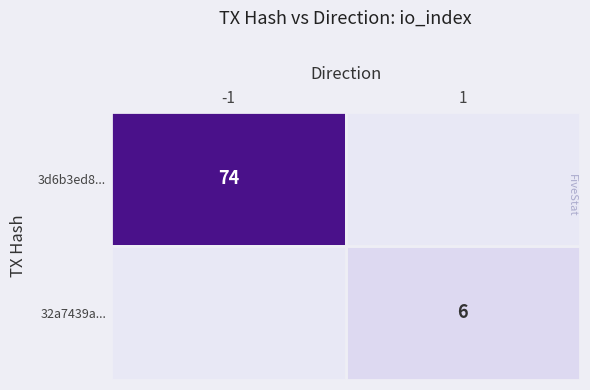

The 3d6b3ed8... series shows 74 at -1. True or false?

True